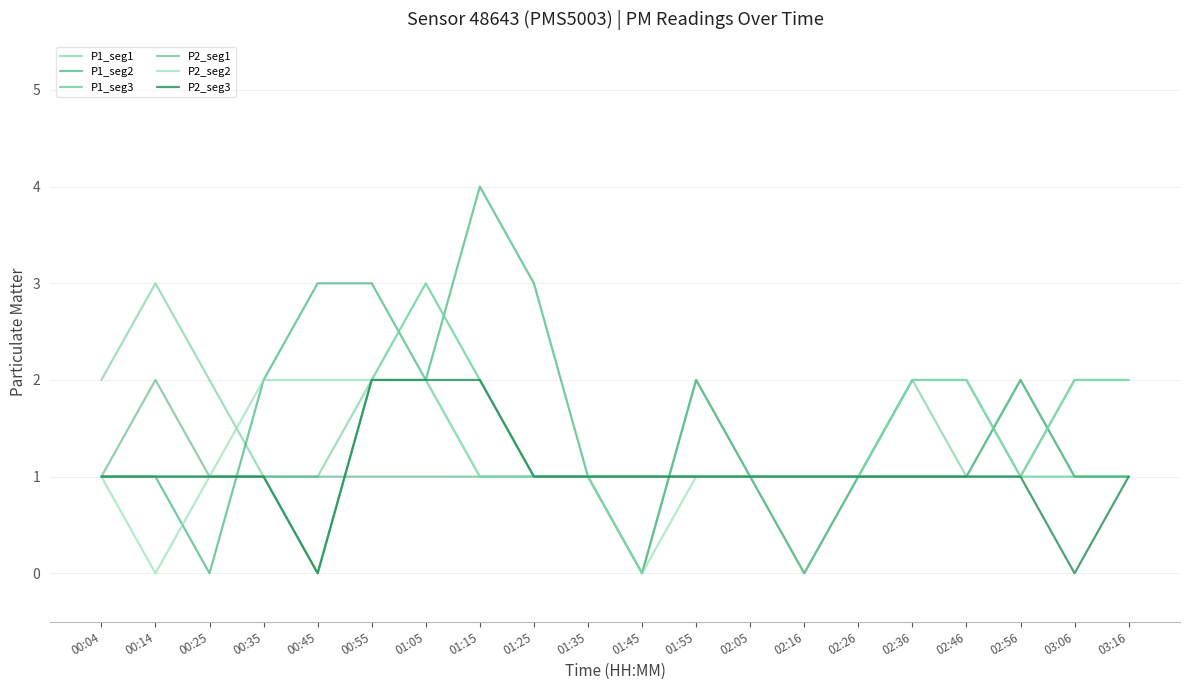

True or false: P1_seg3 has a value of 1 at 02:16.

True